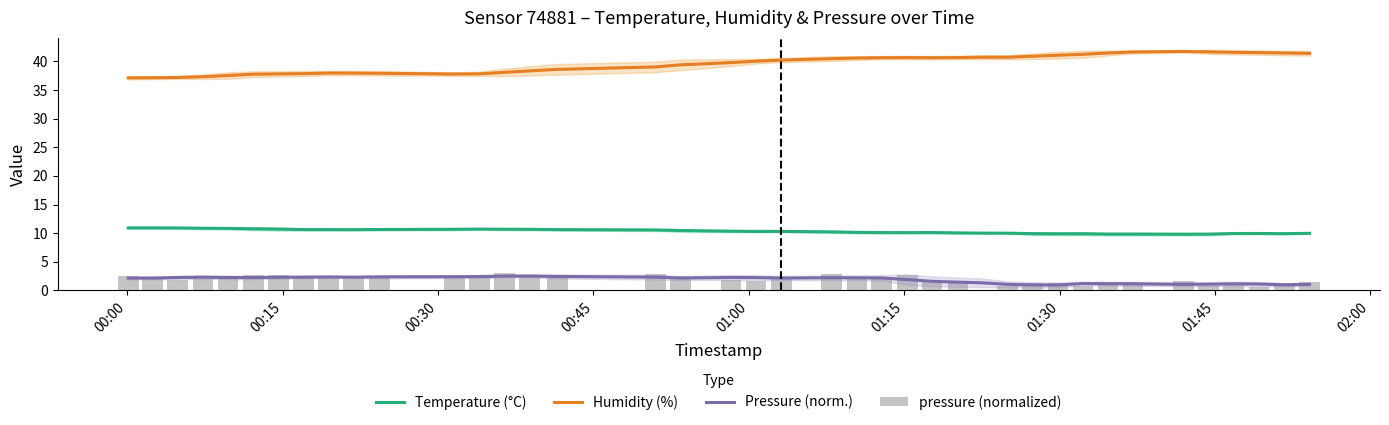

What is the sum of all Pressure (norm.) values?

74.8